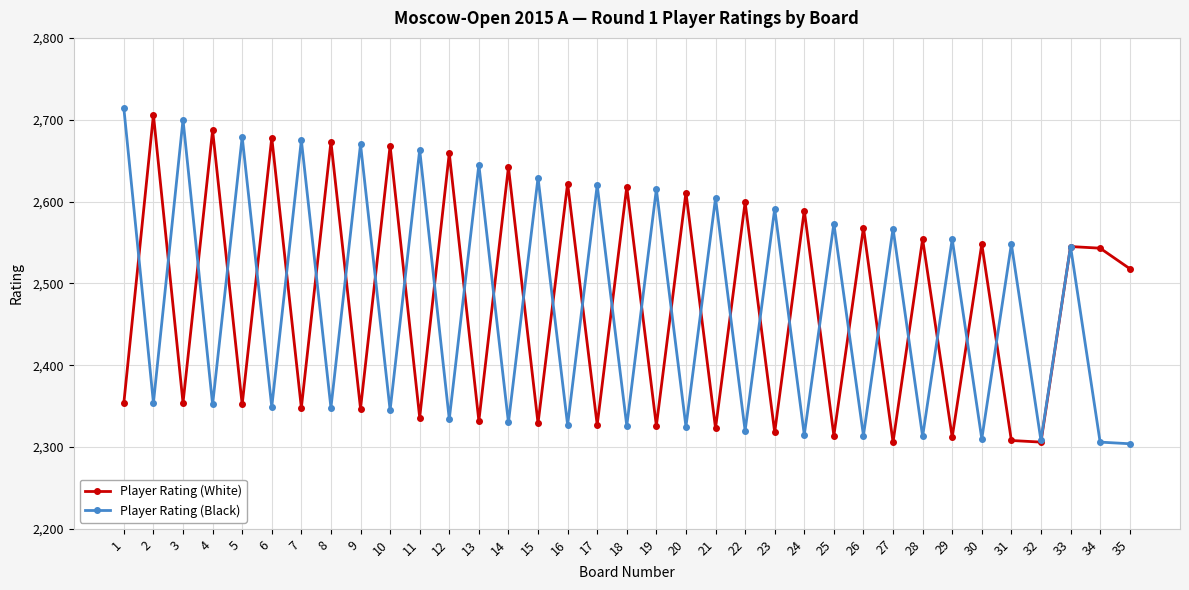

What is the total value across all series at 4?

5039